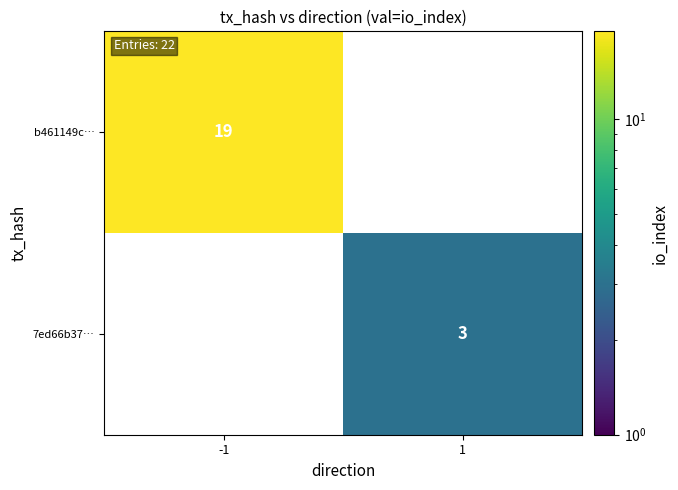

Count the number of categories in the chart.

2